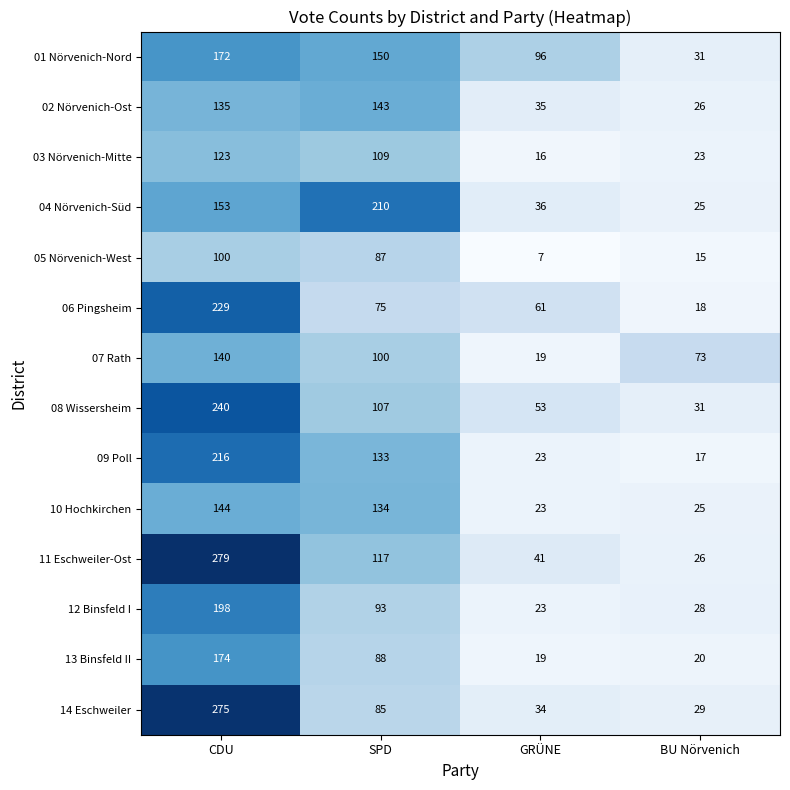

What is the smallest value displayed?

7